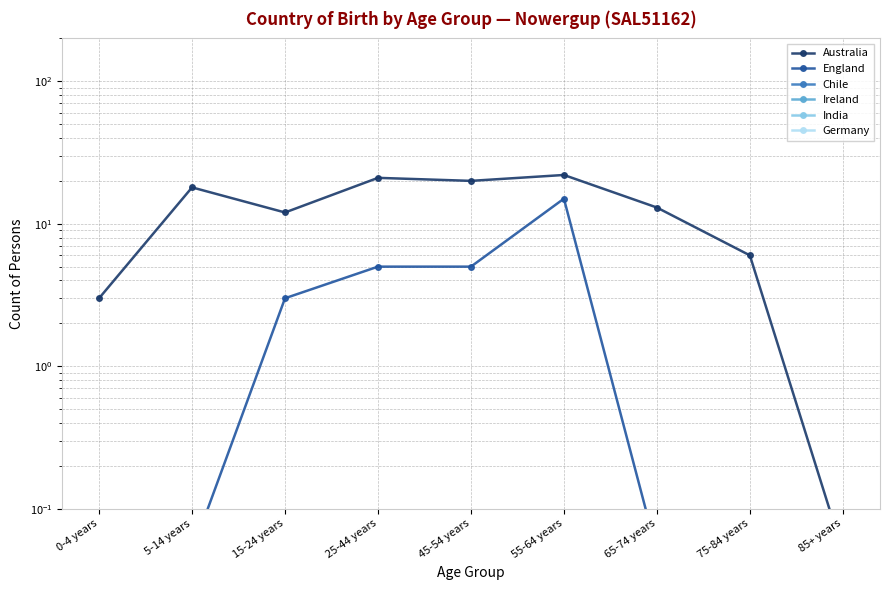

Which series has the largest range (max minus min)?

Australia